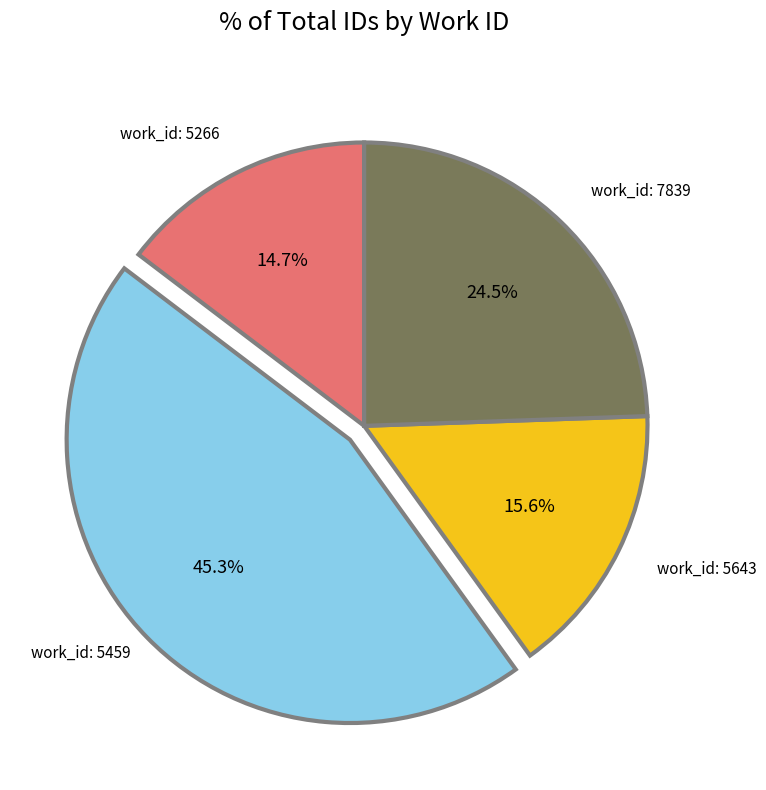

Is there any slice that represents more than half of the pie?

No